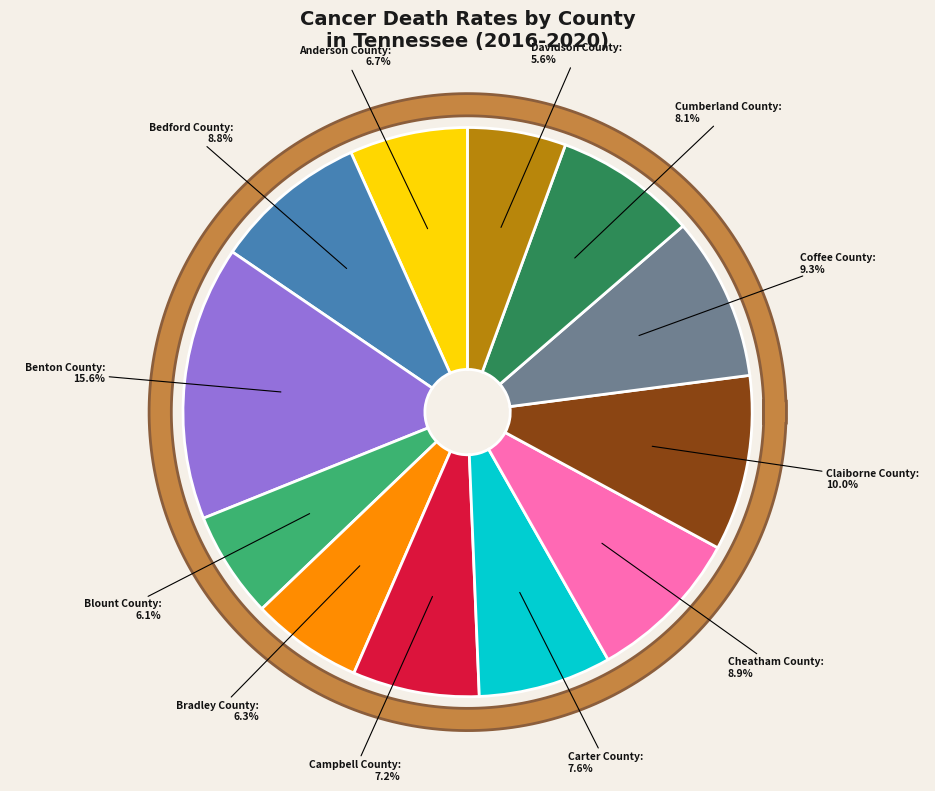

True or false: Cheatham County accounts for 15% of the total.

False